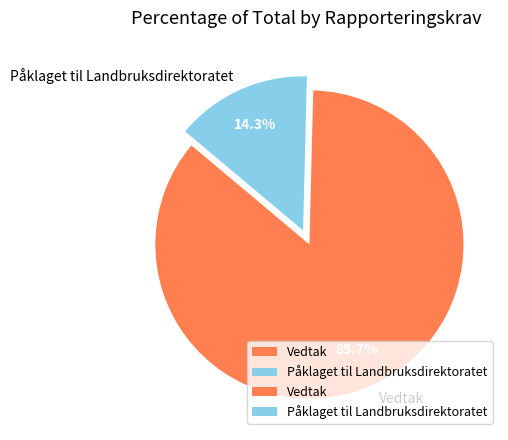

To the nearest percent, what is the difference between the largest and smallest slice percentages?

71%